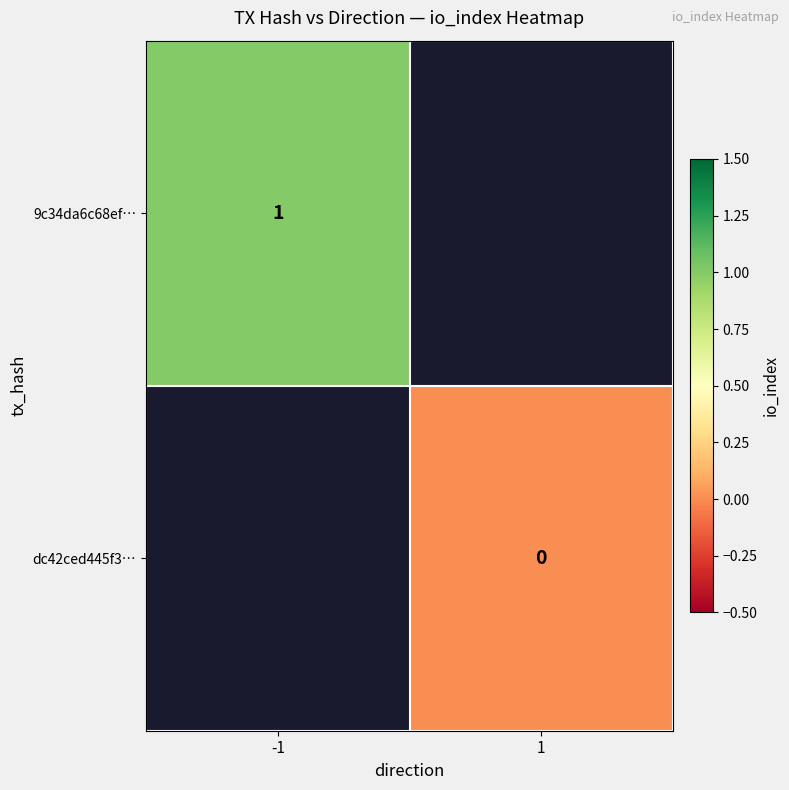

Which label corresponds to the smallest value in the chart?

1